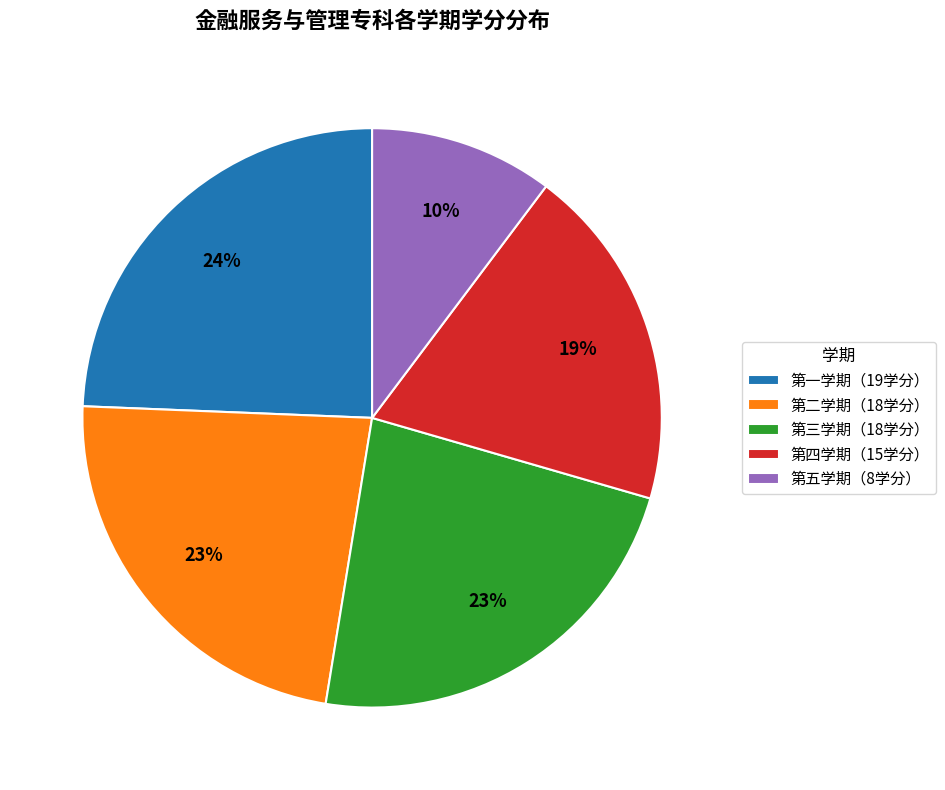

How many slices are in this pie chart?

5